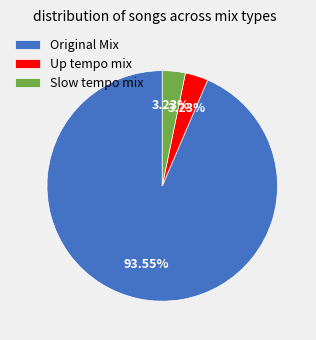

How many slices are in this pie chart?

3